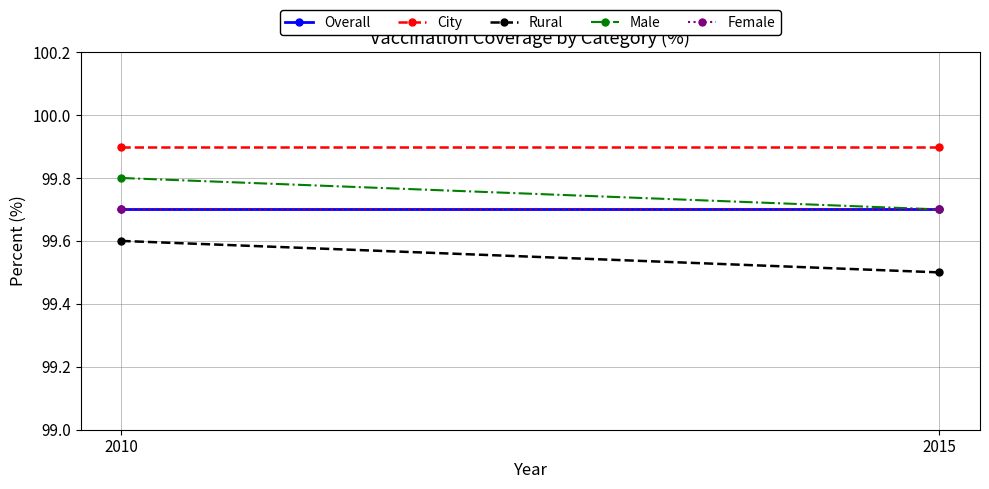

Which has a higher value, 2010 or 2015?

2010